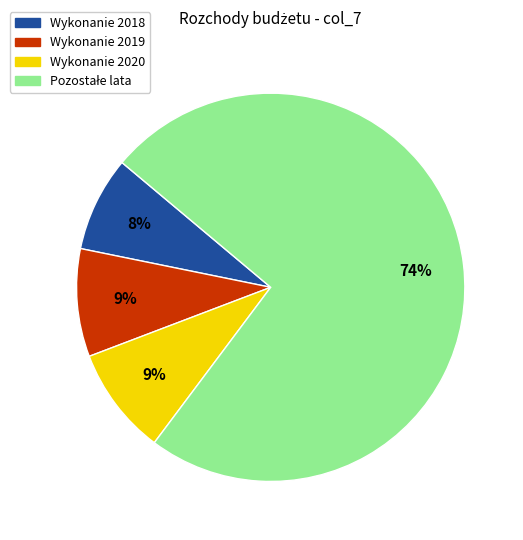

Does any single category account for the majority?

Yes